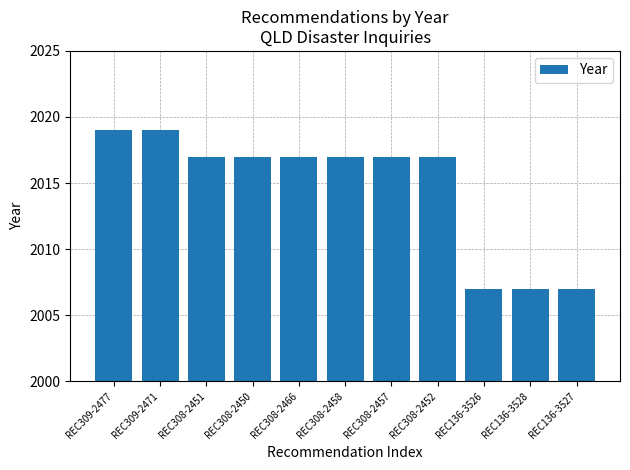

How many distinct data groups are displayed?

1